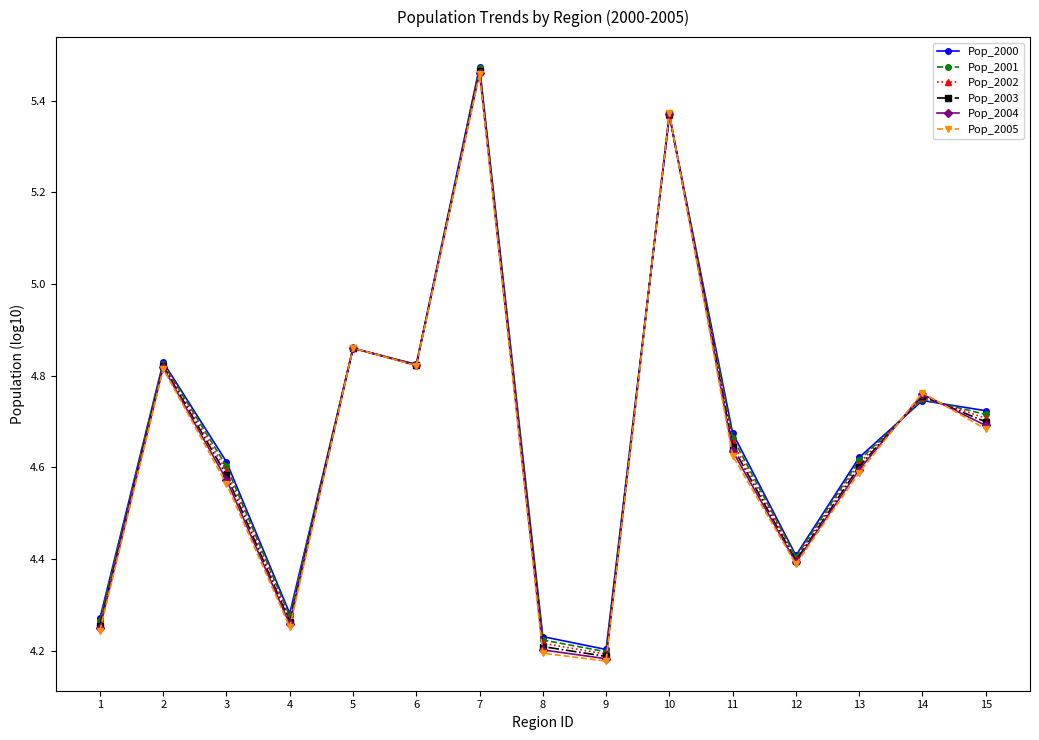

What are all the series names shown in the legend?

Pop_2000, Pop_2001, Pop_2002, Pop_2003, Pop_2004, Pop_2005